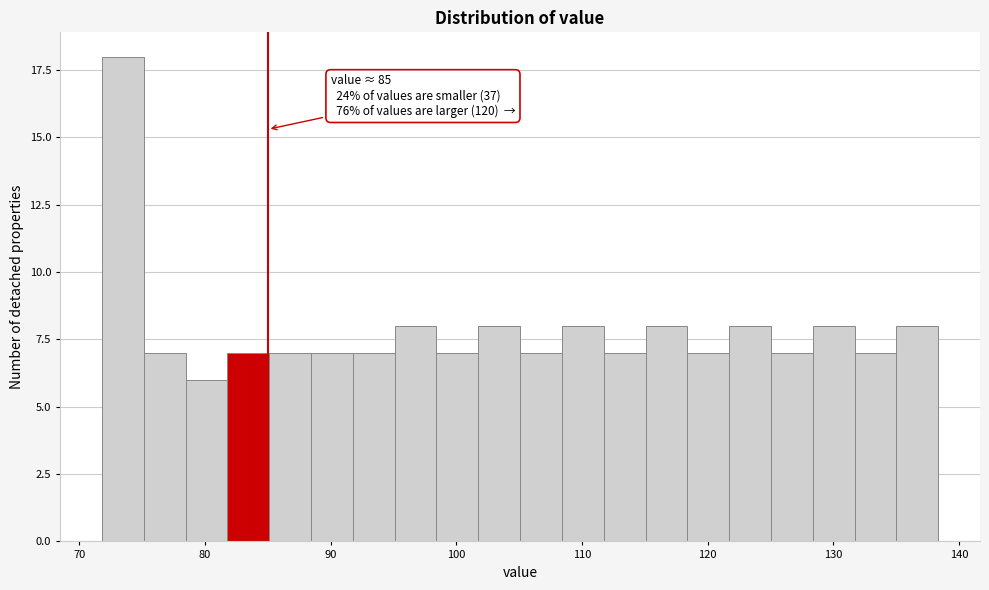

Around what value on the x-axis is the tallest bar? Give the approximate position of its centre, as read against the axis.

73